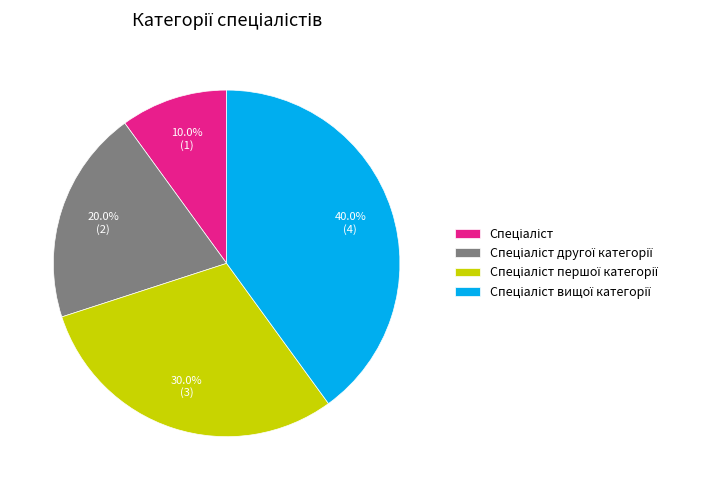

Does any single category account for the majority?

No